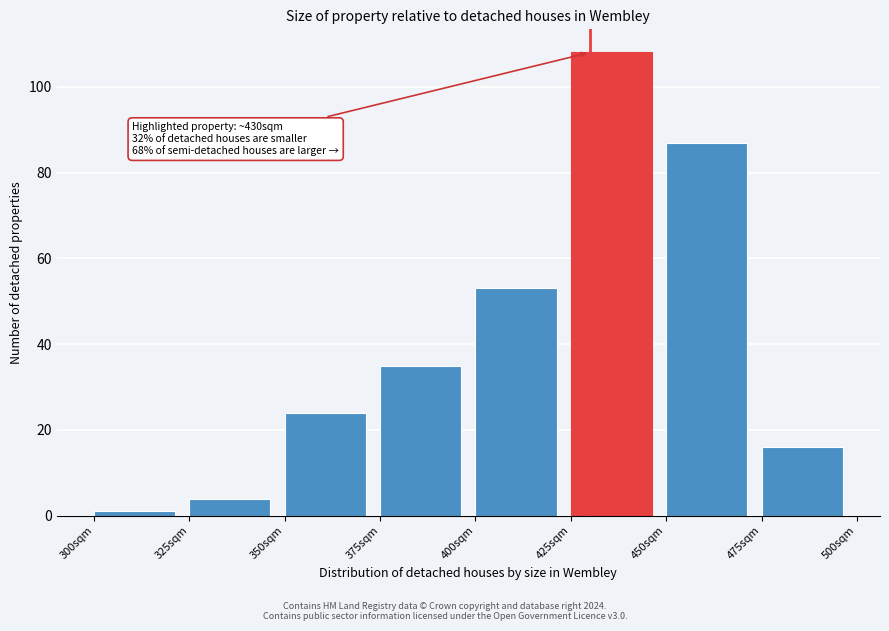

Over which range of the x-axis is the bar tallest?

425 to 450